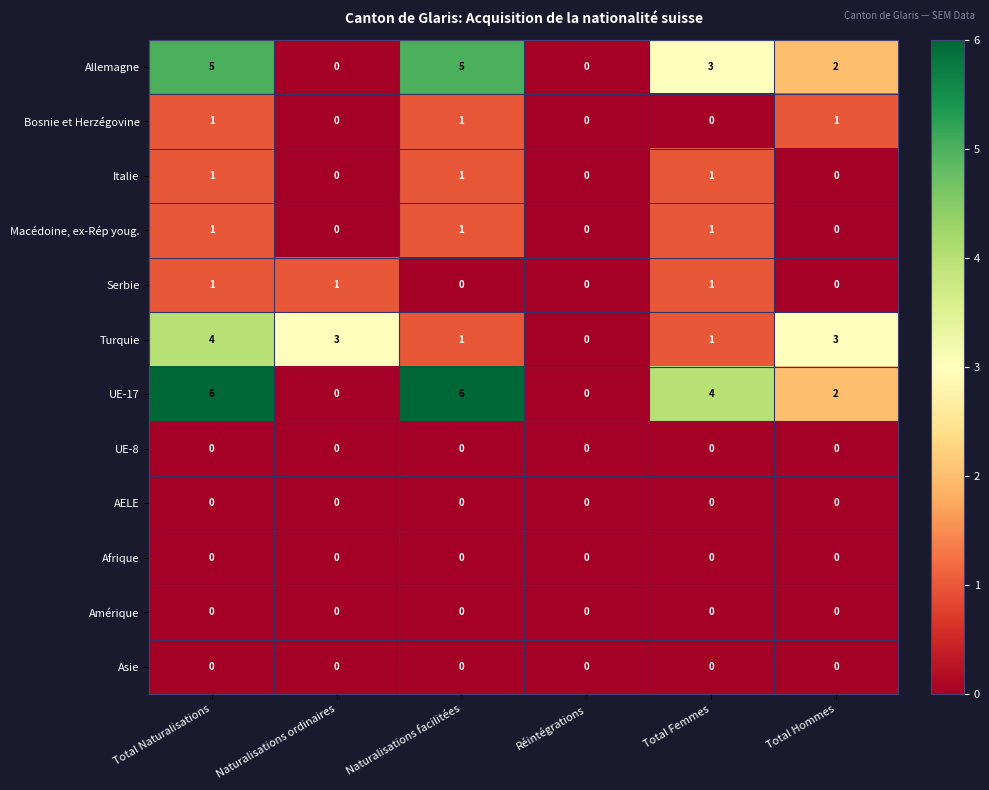

True or false: Italie has a value of 0 at Naturalisations ordinaires.

True